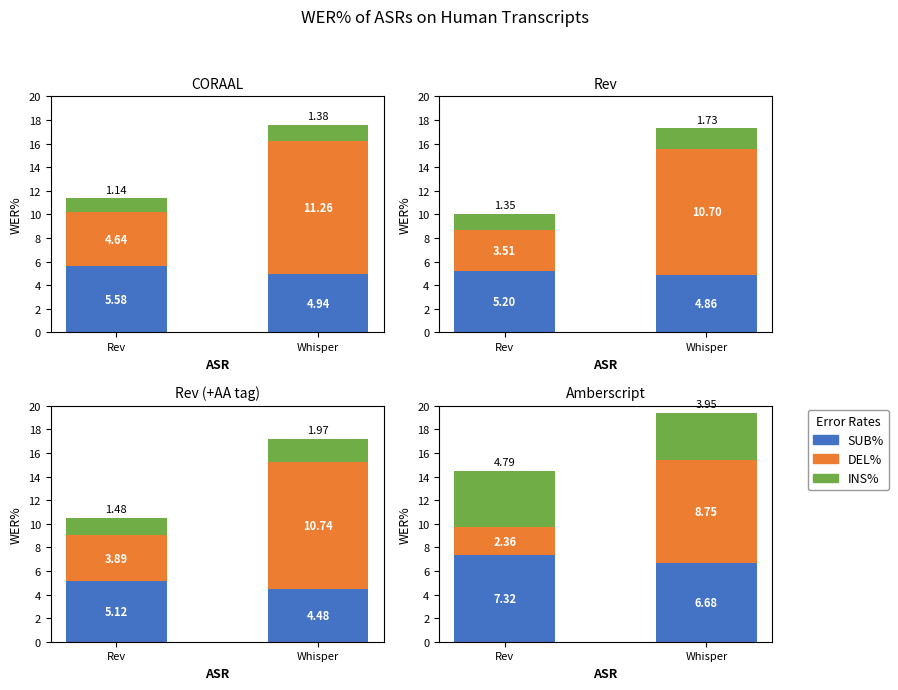

How many bars are there in each group?

3